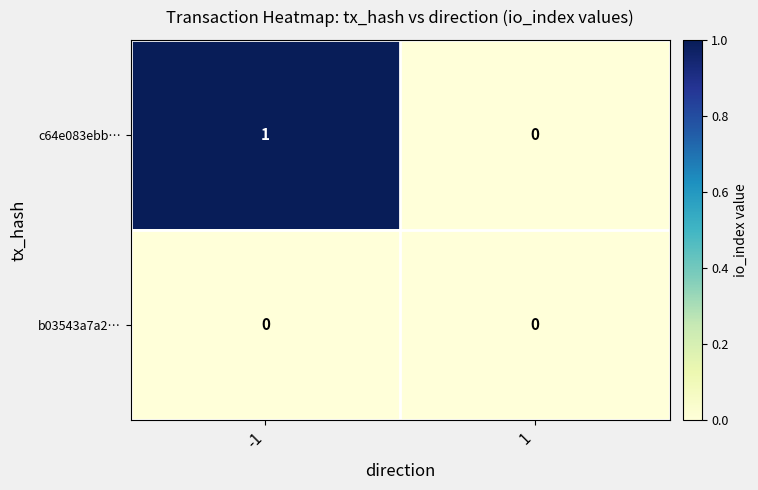

What is the total value across all series at -1?

1